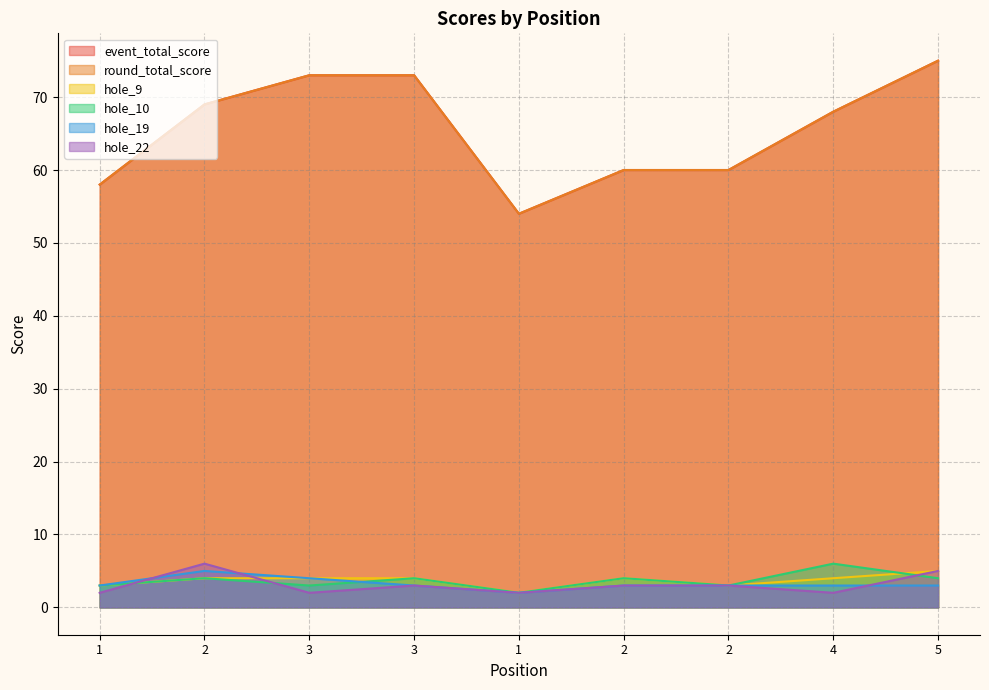

How many data points in event_total_score are above 68?

4